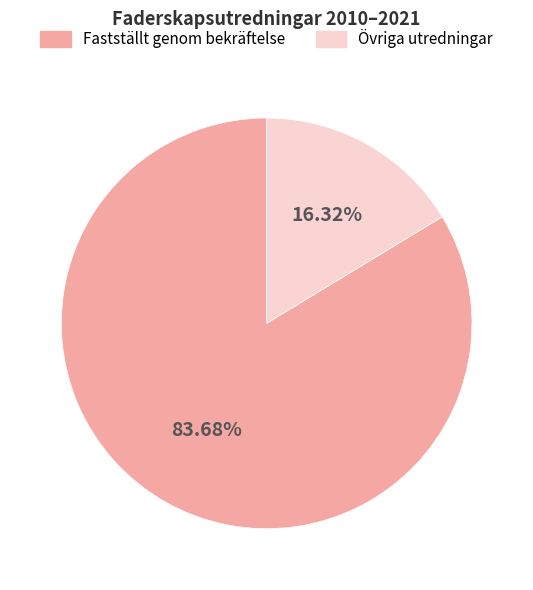

Rank the categories by value from highest to lowest.

Fastställt genom bekräftelse, Övriga utredningar